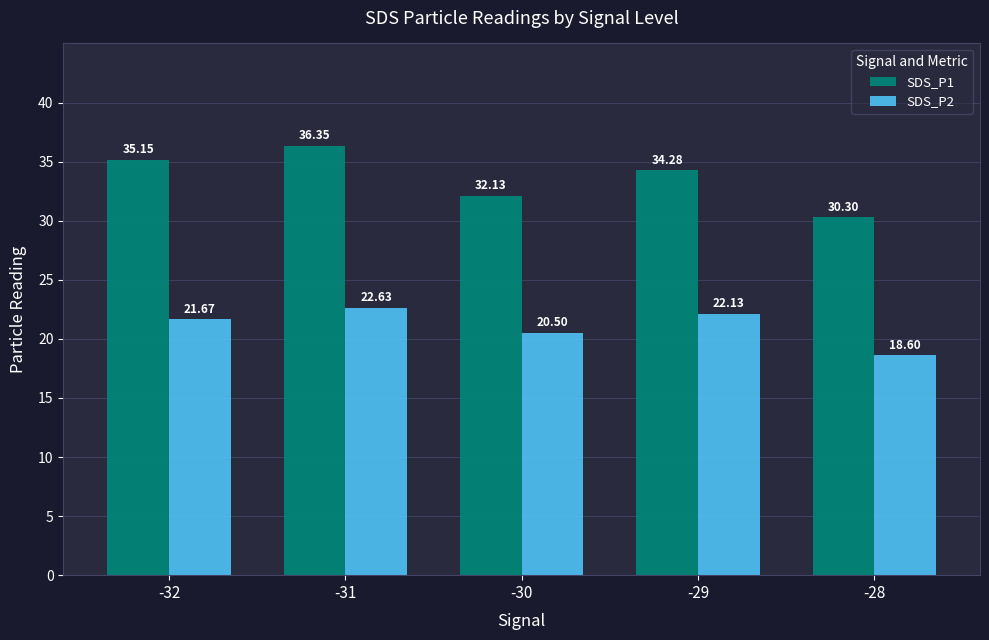

True or false: SDS_P1 has a value of 30.3 at -28.

True